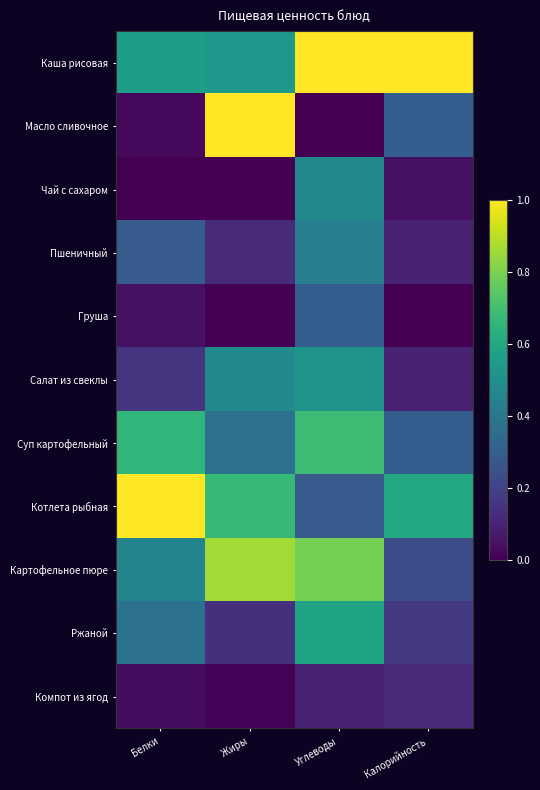

Rank the series by their maximum value, from highest to lowest.

Каша рисовая, Масло сливочное, Котлета рыбная, Картофельное пюре, Суп картофельный, Ржаной, Салат из свеклы, Чай с сахаром, Пшеничный, Груша, Компот из ягод